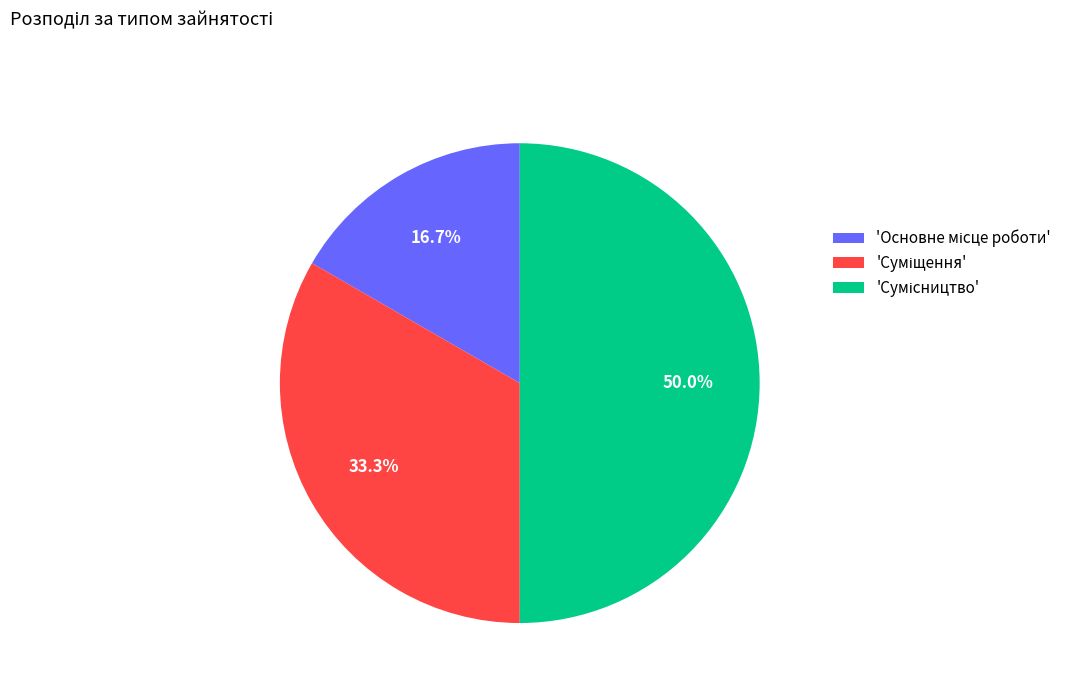

Rank the categories by value from lowest to highest.

Основне місце роботи, Суміщення, Сумісництво